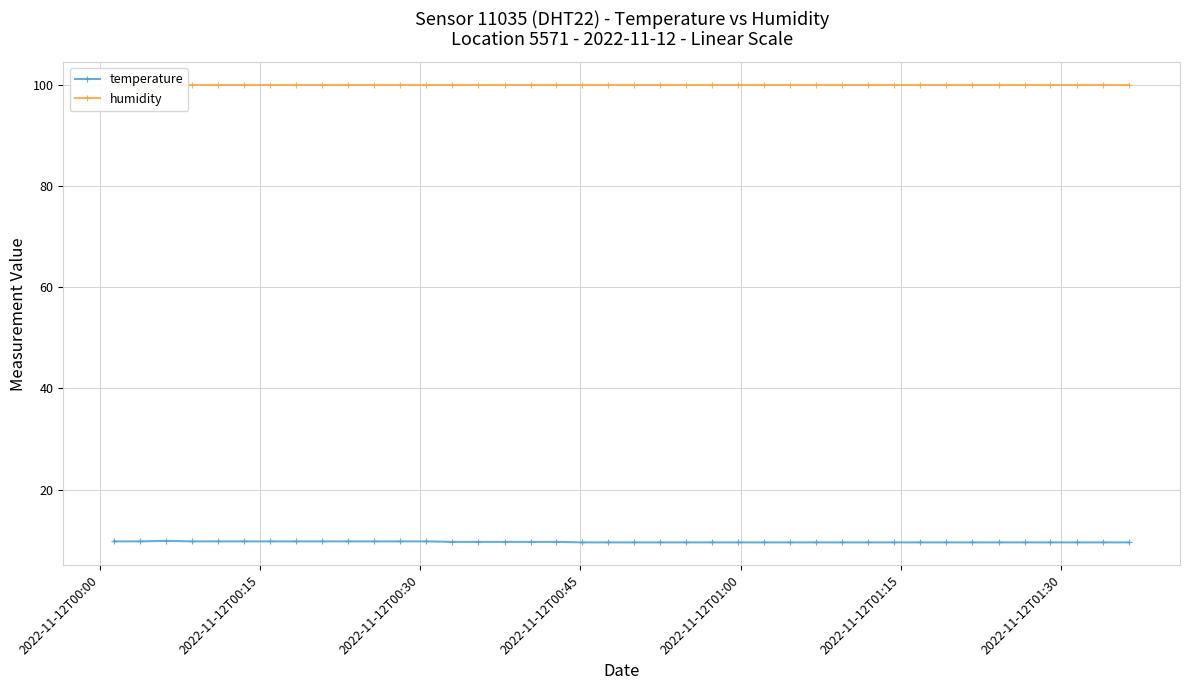

True or false: temperature and humidity intersect in this chart.

False